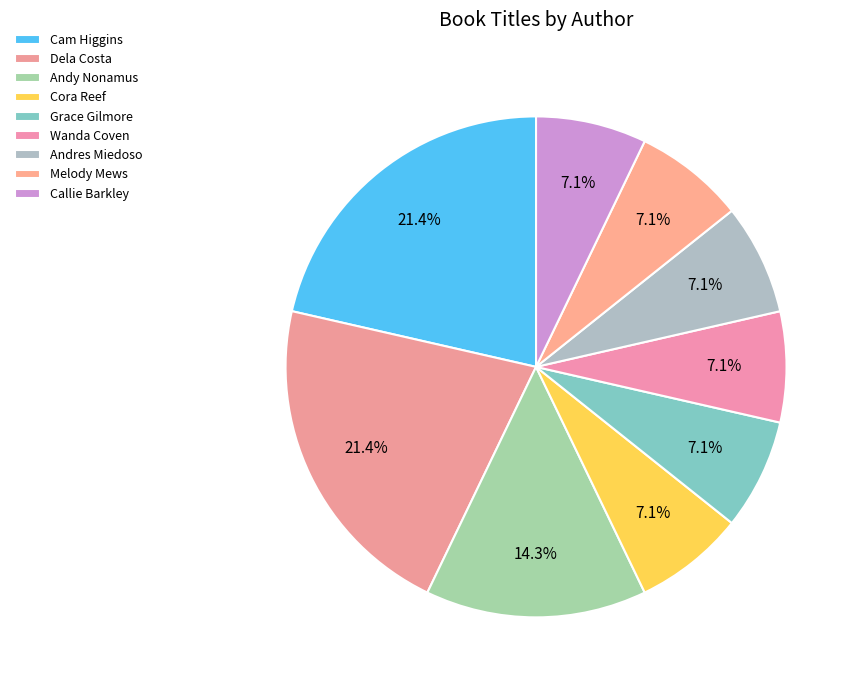

Is there any slice that represents more than half of the pie?

No